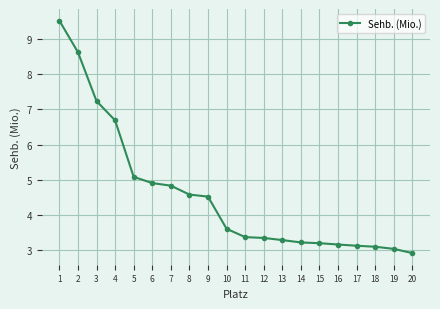

What is the sum of the values at 8 and 15?

7.8